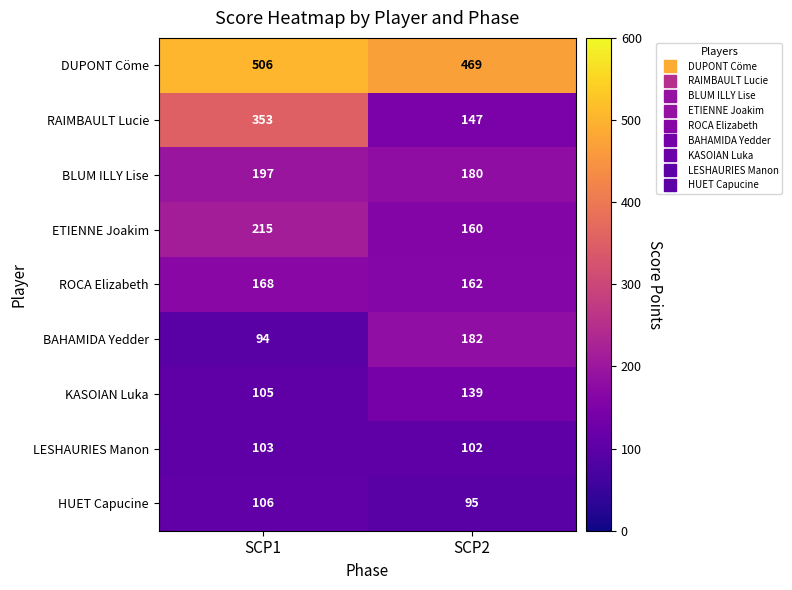

The value of DUPONT Cöme at SCP2 is 304. True or false?

False